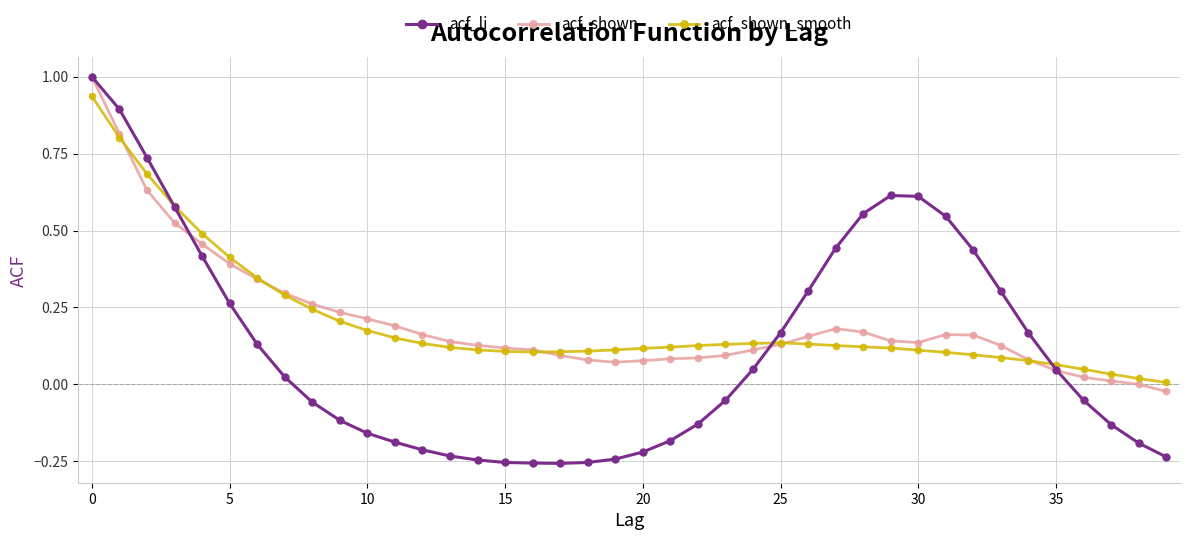

At how many categories does at least one series exceed 0?

40